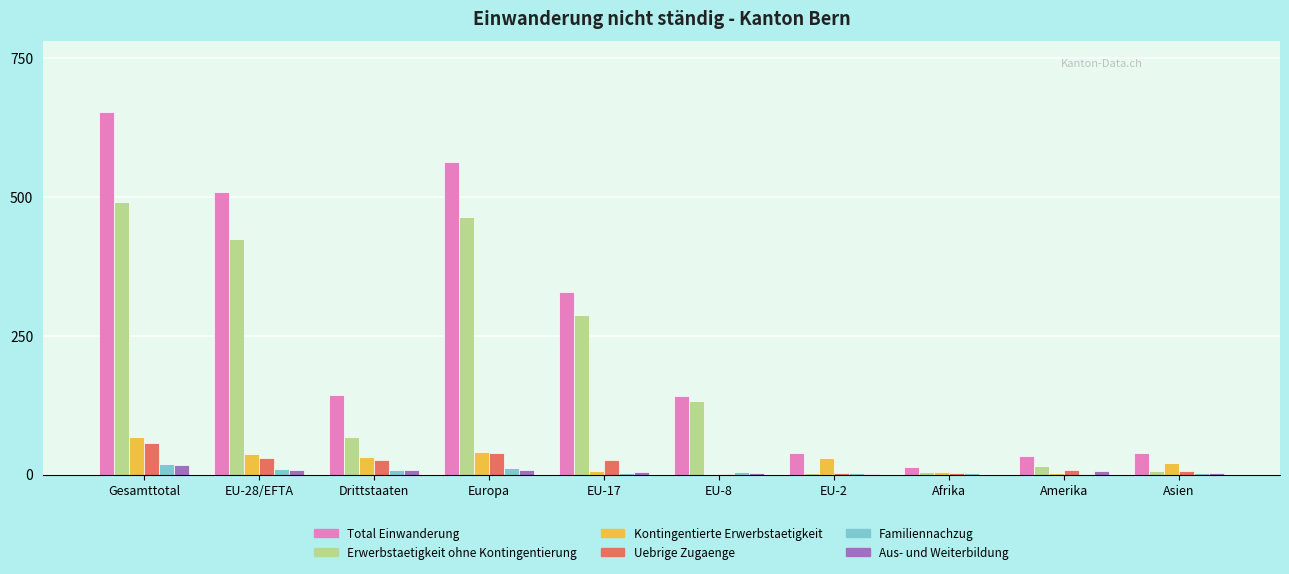

What is the greatest value displayed?

652